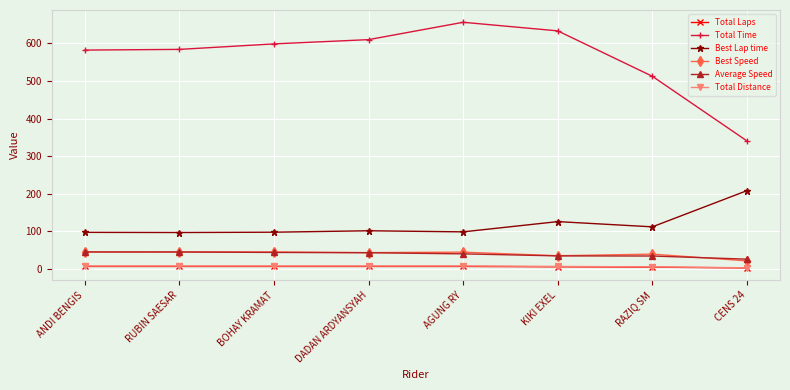

Where is Total Time nearest to the value 498?

RAZIQ SM